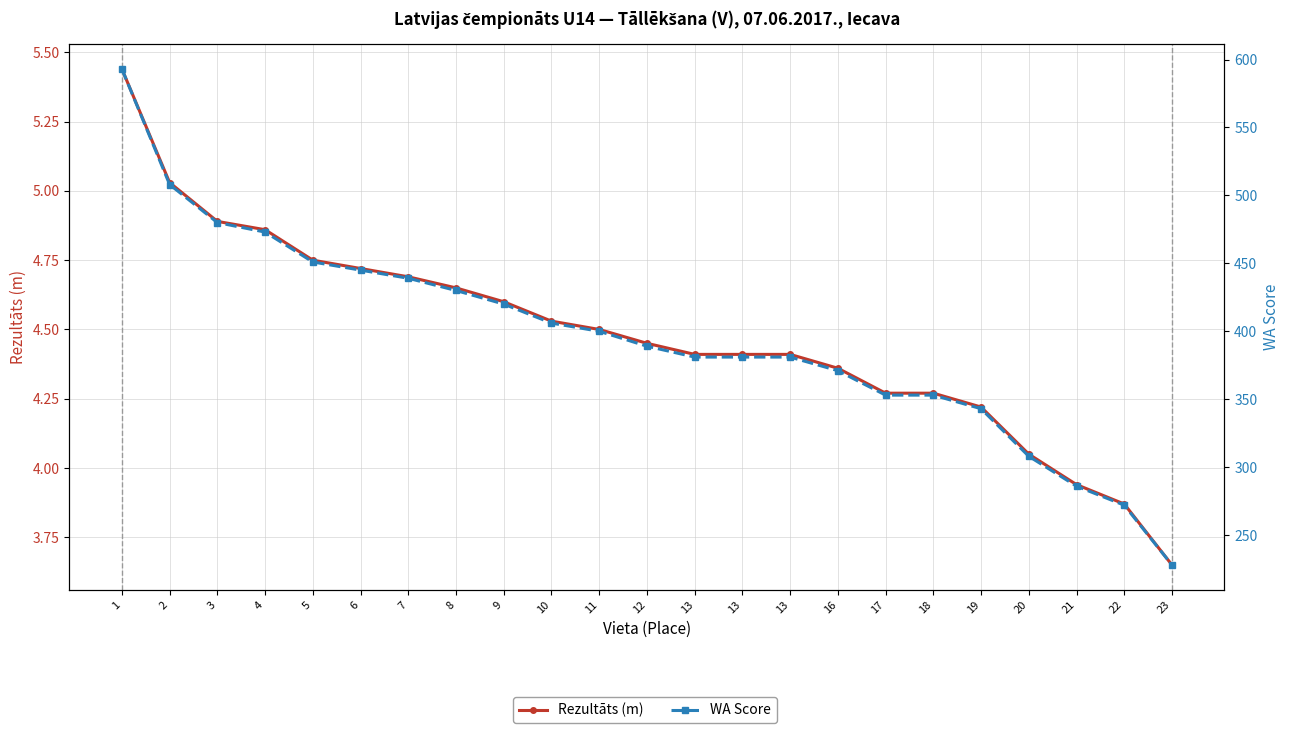

What is the difference between the maximum and minimum values in the WA Score series?

365.0